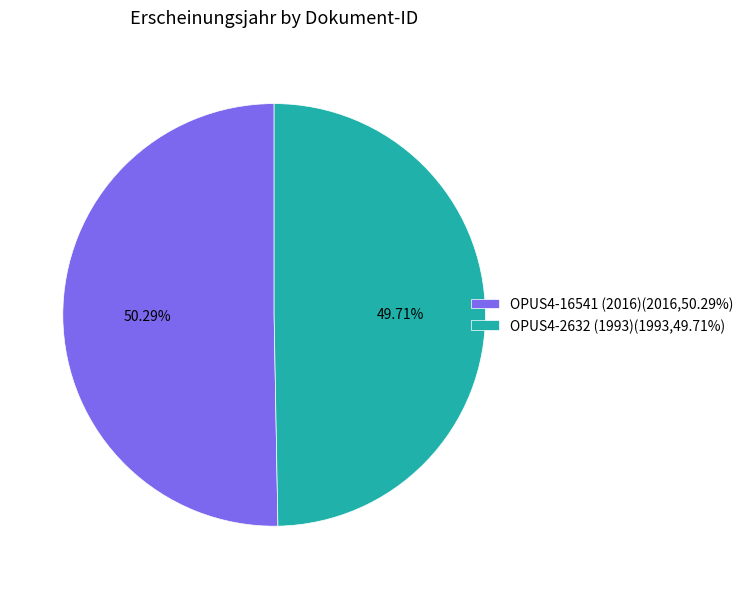

Does OPUS4-16541 (2016)(2016,50.29%) account for over 50% of the chart?

Yes